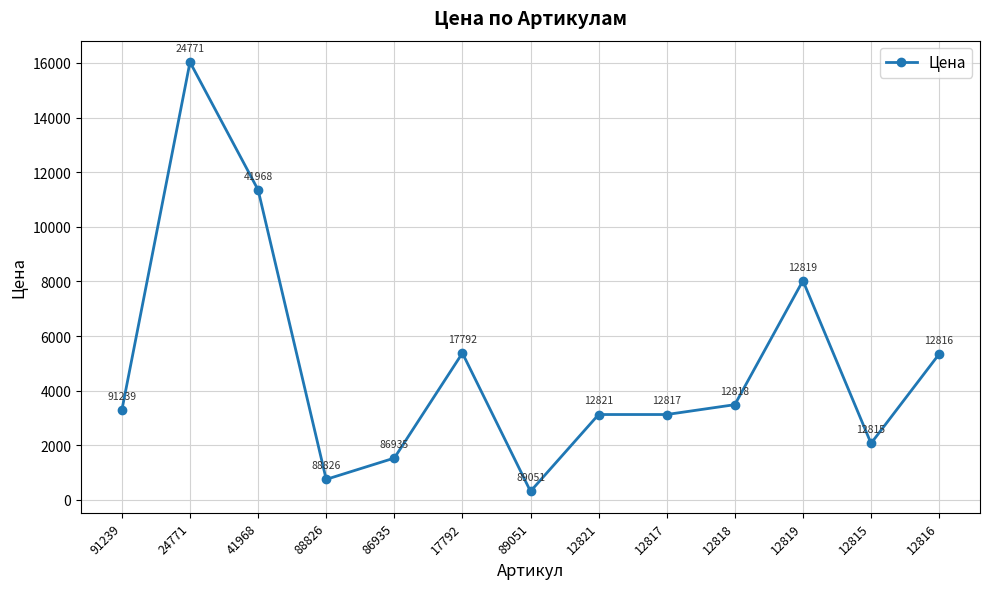

Which label corresponds to the largest value in the chart?

24771